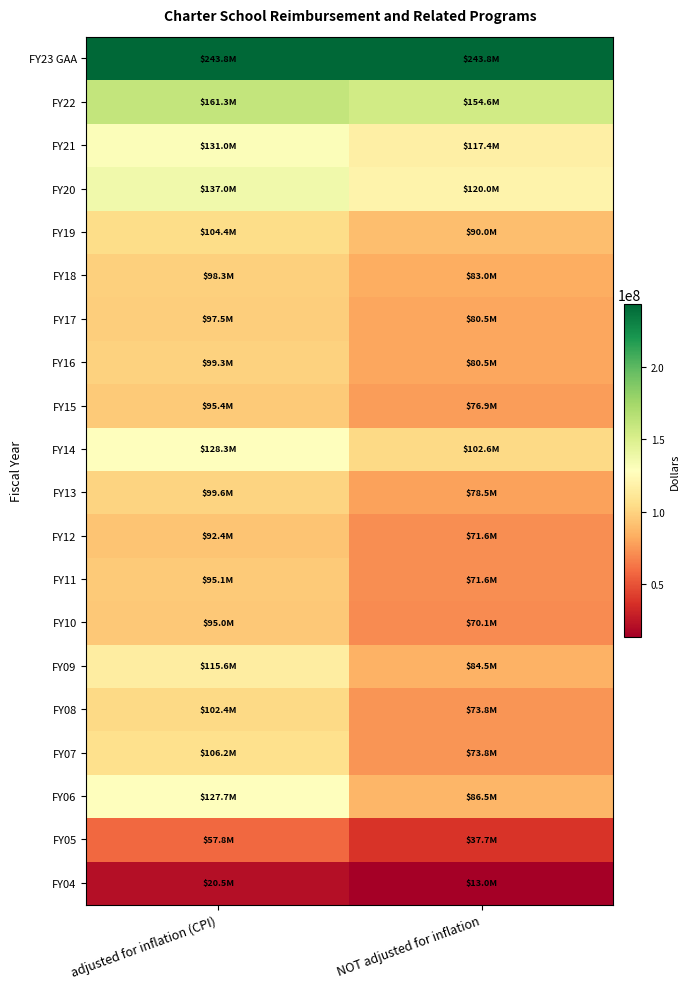

Rank the series at adjusted for inflation (CPI) from highest to lowest value.

FY23 GAA, FY22, FY20, FY21, FY14, FY06, FY09, FY07, FY19, FY08, FY13, FY16, FY18, FY17, FY15, FY11, FY10, FY12, FY05, FY04